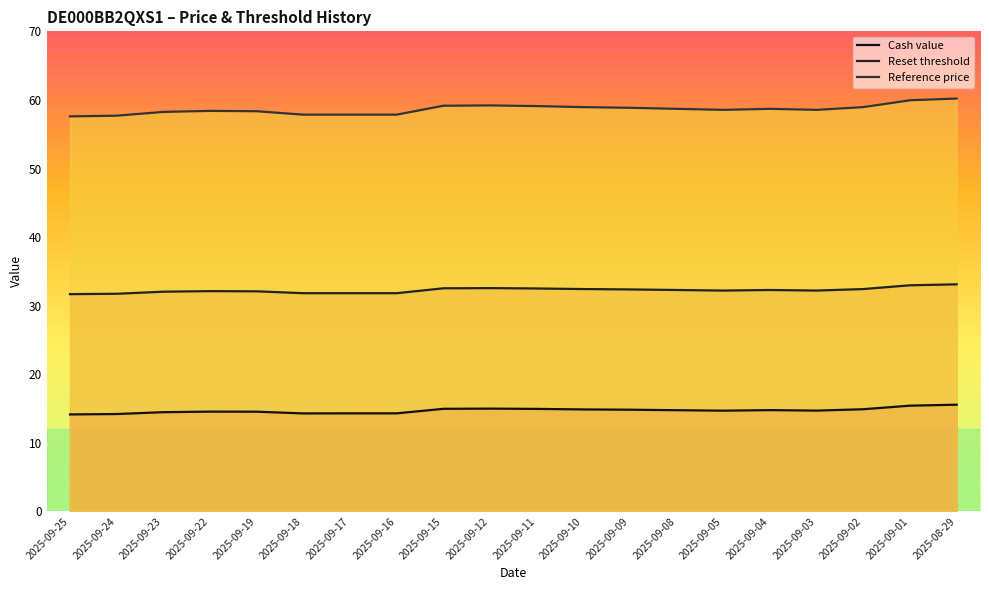

Reading left to right, what are all the values shown in this chart?

Cash value: 14.1	14.2	14.5	14.6	14.5	14.3	14.3	14.3	15.0	15.0	14.9	14.9	14.8	14.8	14.7	14.8	14.7	14.9	15.4	15.6
Reset threshold: 31.7	31.7	32.0	32.1	32.1	31.8	31.8	31.8	32.5	32.6	32.5	32.4	32.4	32.3	32.2	32.3	32.2	32.4	33.0	33.1
Reference price: 57.6	57.7	58.2	58.4	58.4	57.9	57.9	57.9	59.1	59.2	59.1	59.0	58.9	58.7	58.5	58.7	58.5	59.0	60.0	60.2